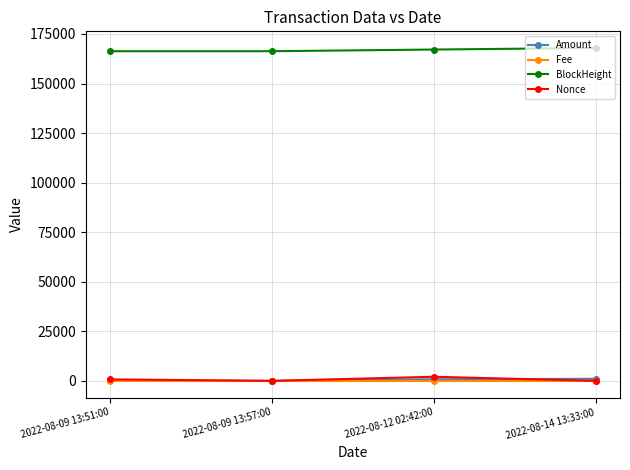

True or false: BlockHeight and Amount intersect in this chart.

False